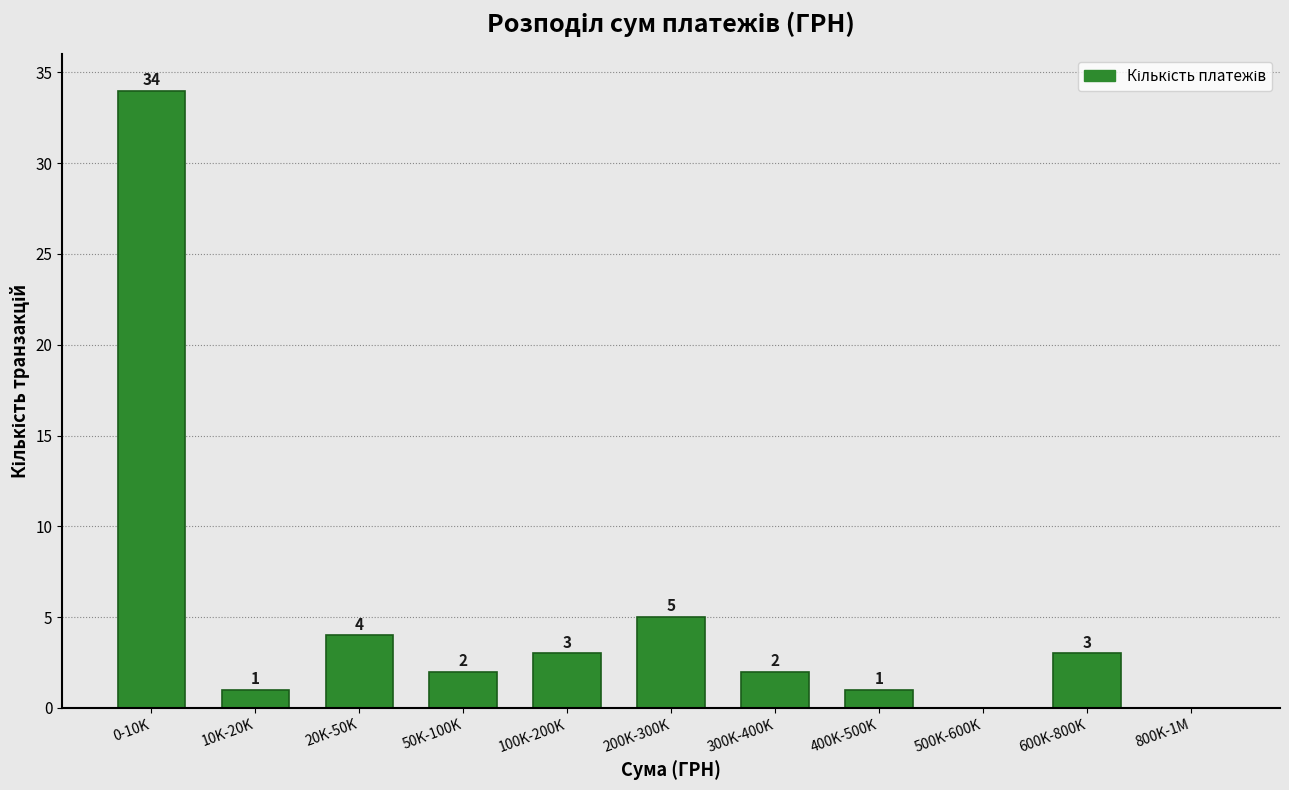

Reading left to right, extract all data points from this chart.

0-10K=34	10K-20K=1	20K-50K=4	50K-100K=2	100K-200K=3	200K-300K=5	300K-400K=2	400K-500K=1	500K-600K=0	600K-800K=3	800K-1M=0